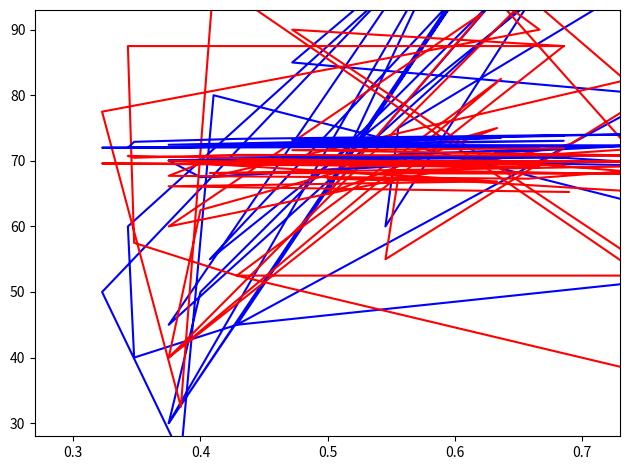

How many lines are shown in the chart?

4